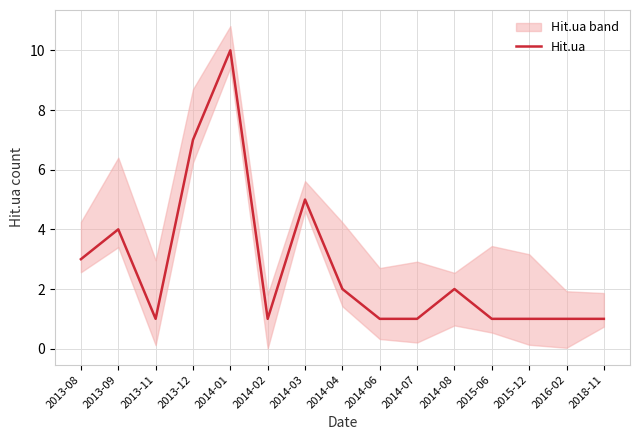

How many interior local peaks (higher than both neighbors) does the data have?

4